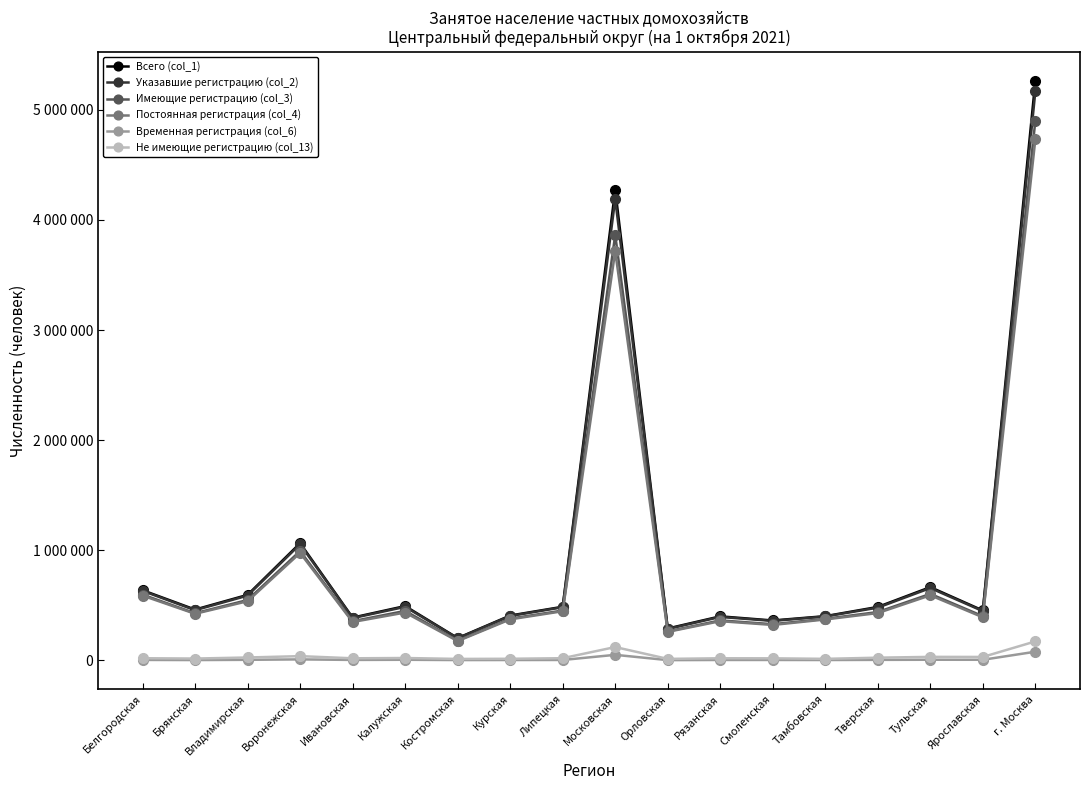

True or false: Временная регистрация (col_6) and Всего (col_1) cross at least once.

False